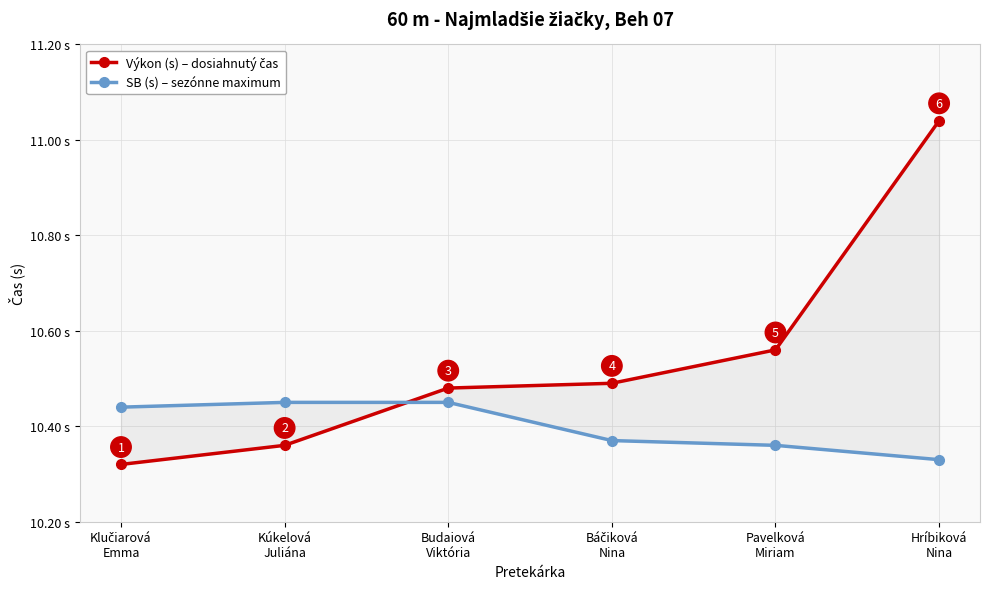

What is the minimum value shown in the chart?

10.3